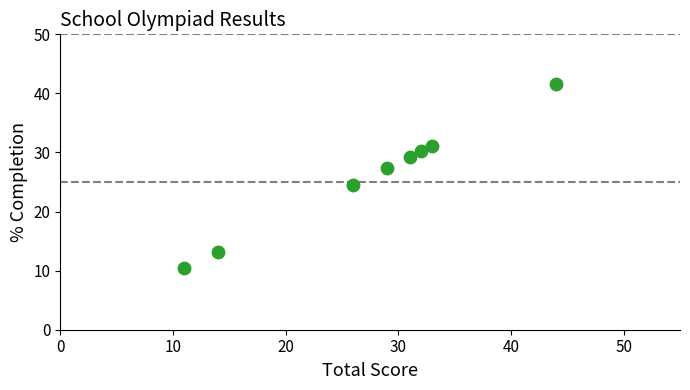

What is the range of Y values (max minus min)?

31.1